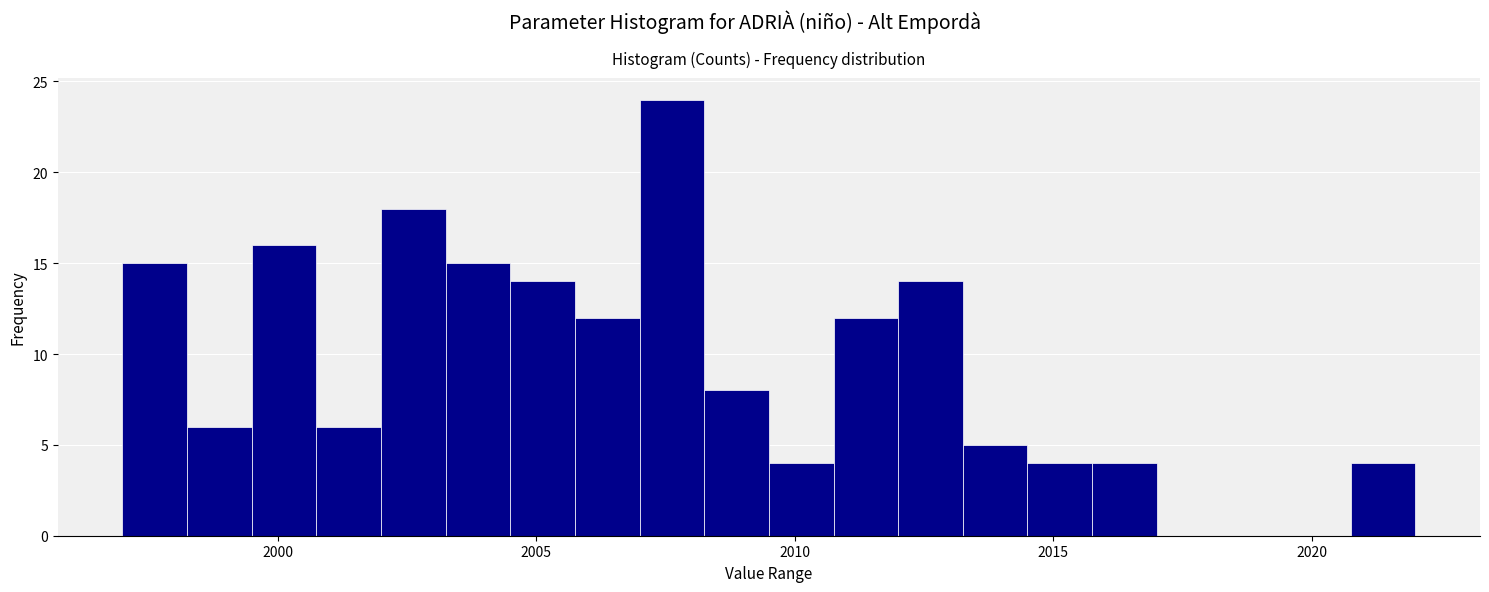

Read against the x-axis, roughly where is the centre of the tallest bar?

2007.5